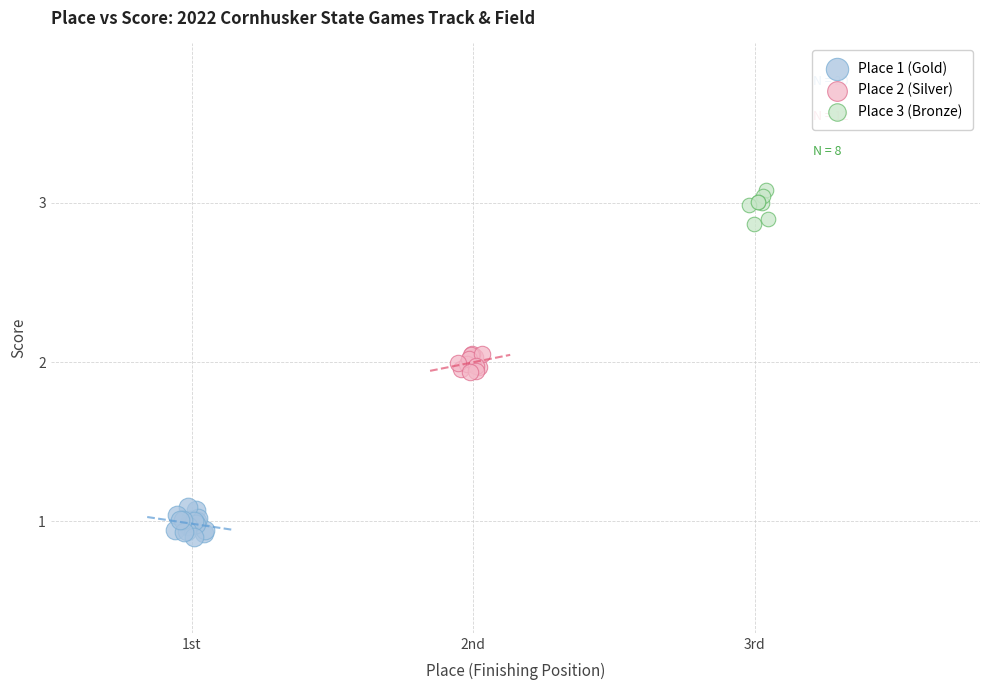

Which series contains the highest Y value?

Place 3 (Bronze)